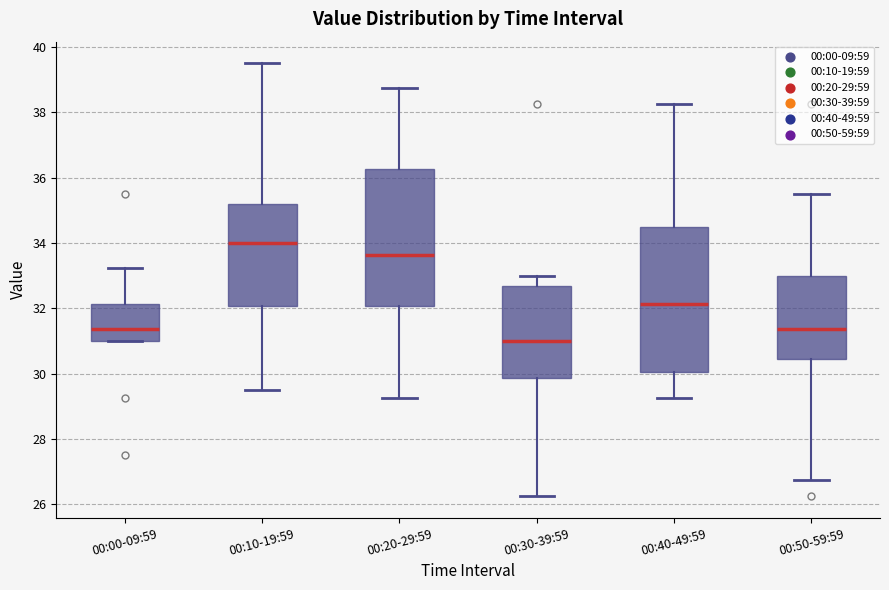

Which box is the tallest, from its lower edge to its upper edge?

00:40-49:59